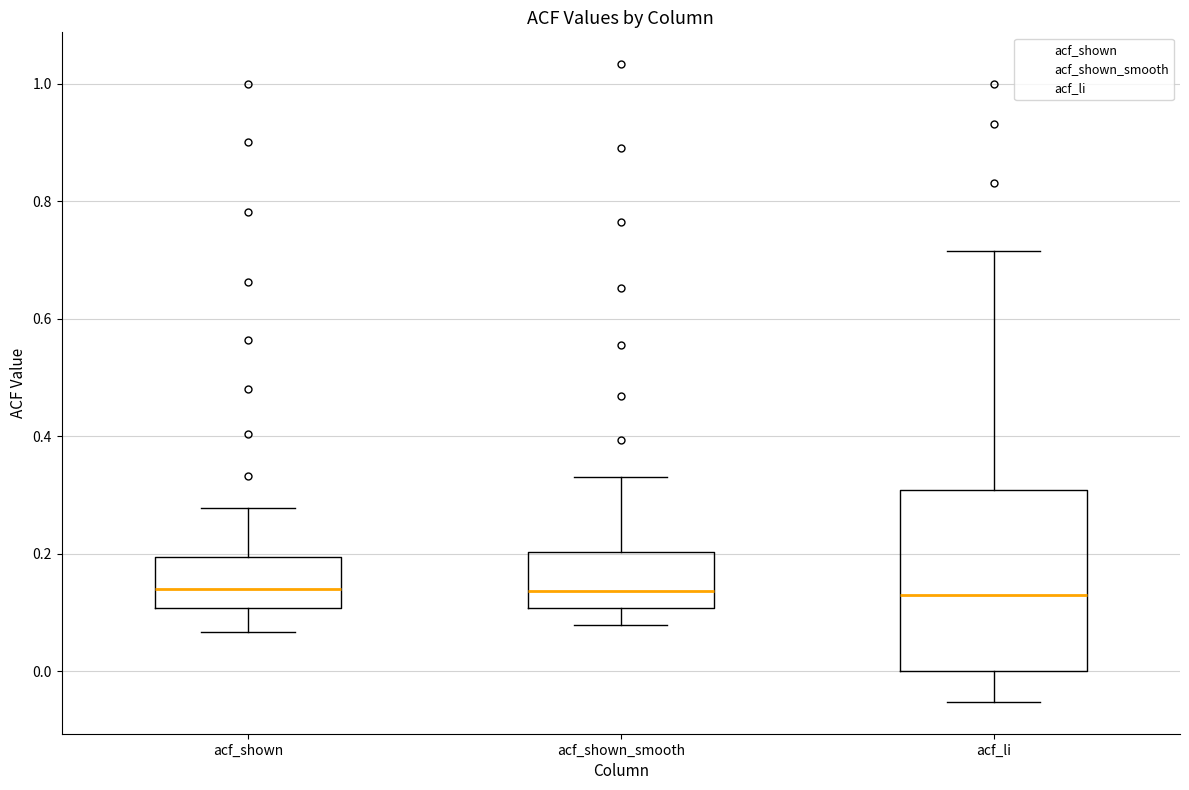

Where does the upper whisker of the box for acf_li end on the y-axis? The values are not printed on the chart, so give them approximately, as read against the axis.

0.72